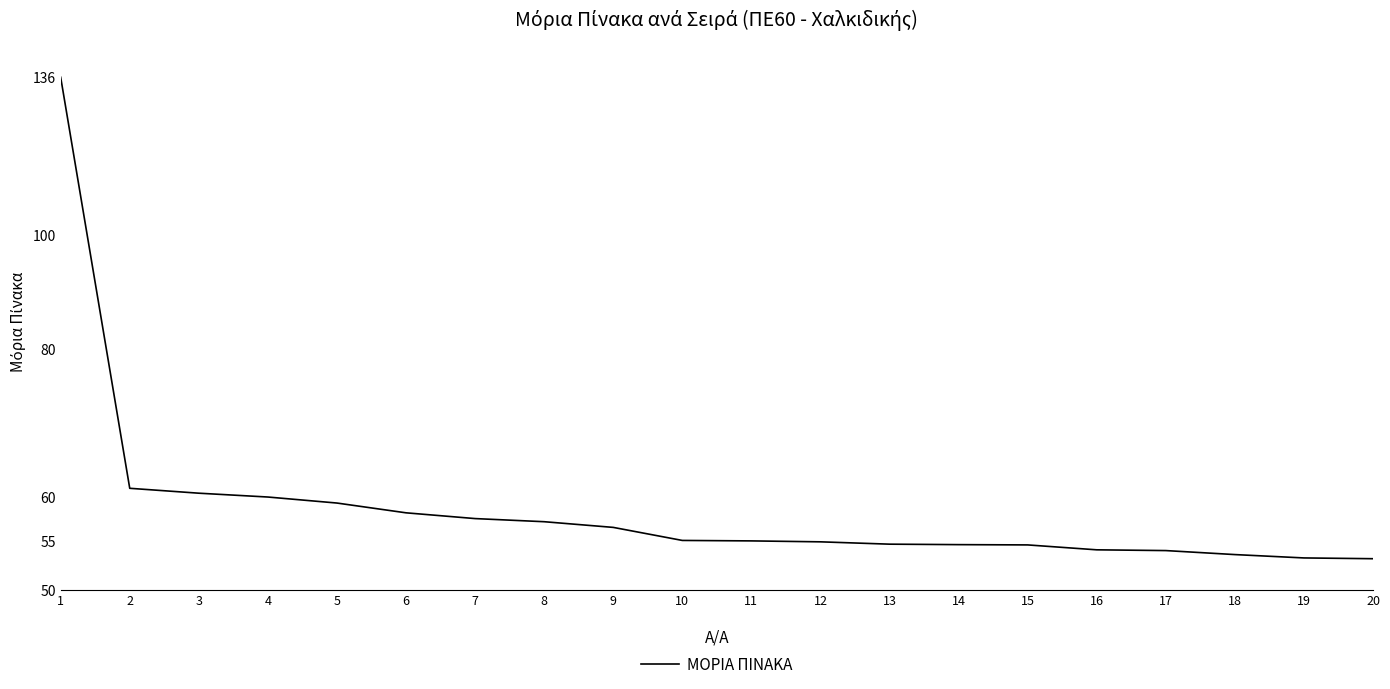

What is the value of the 9th point from the left?

56.5